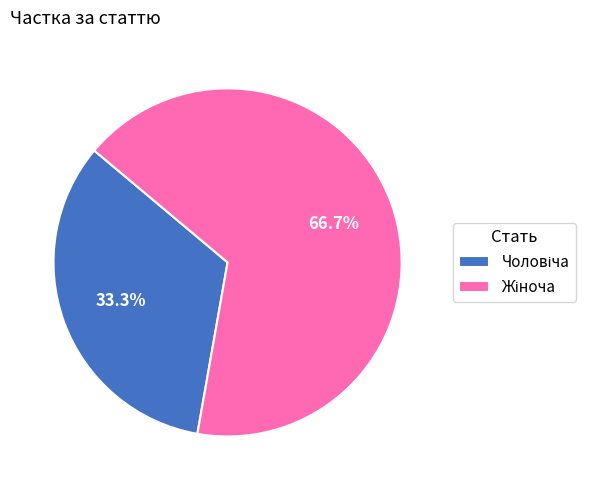

To the nearest percent, what is the difference between the largest and smallest slice percentages?

33%